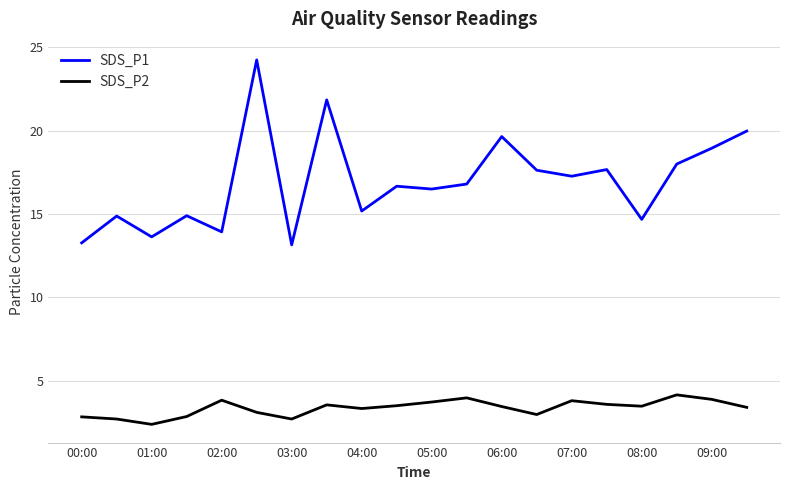

What is the lowest value of the SDS_P2 series?

2.4